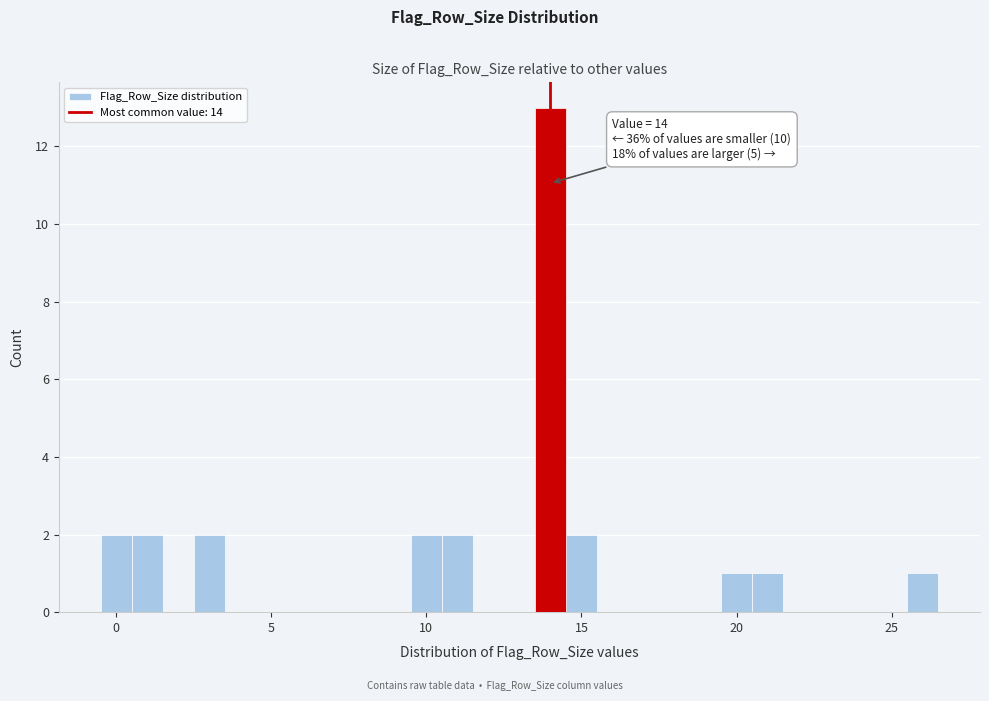

Read against the x-axis, roughly where is the centre of the tallest bar?

14.0